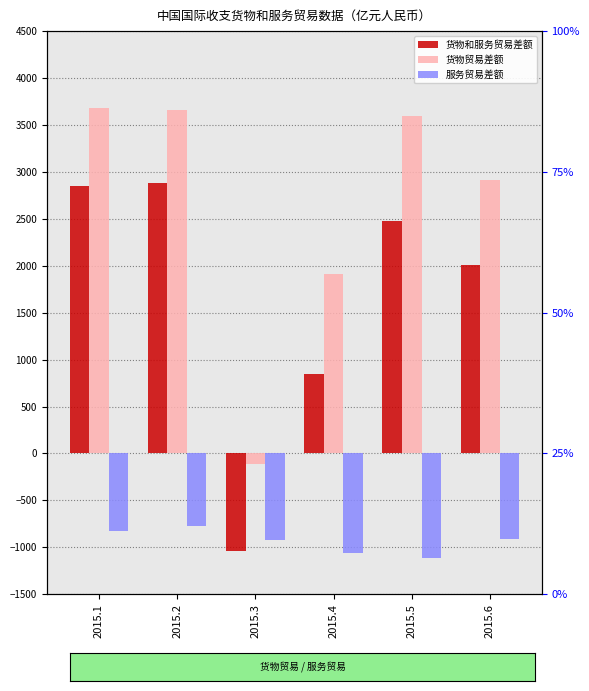

How many bars are there in each group?

3